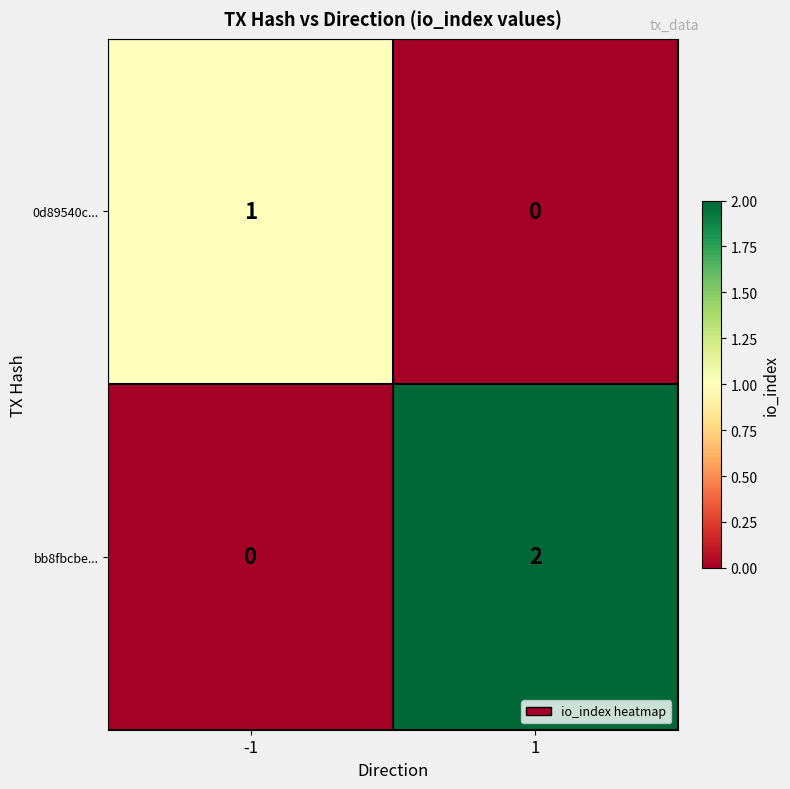

Reading right to left, extract all data points from this chart.

0d89540c...: 0	1
bb8fbcbe...: 2	0